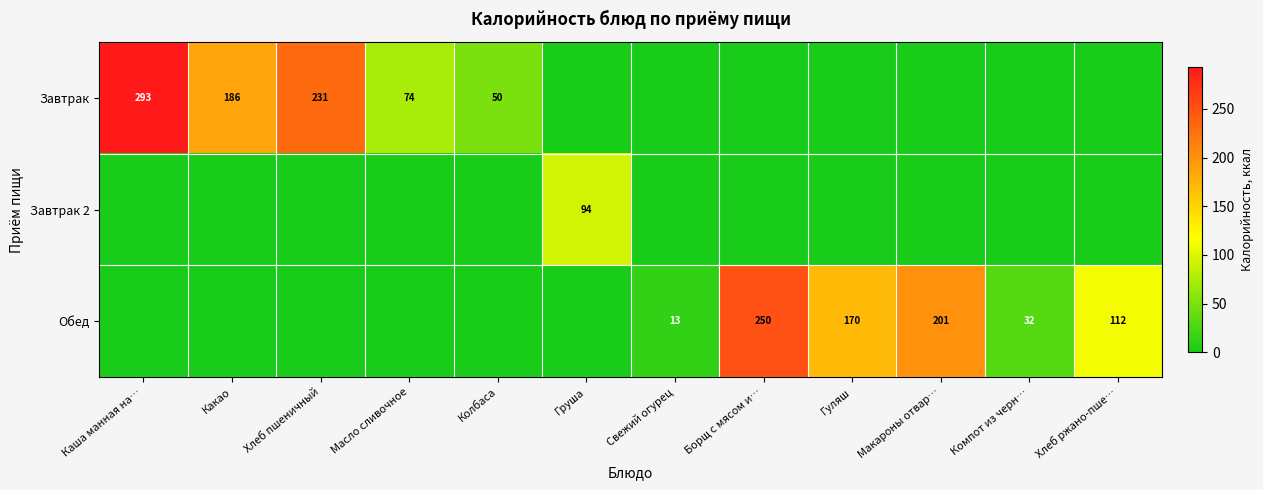

Is the value of Завтрак at Какао greater than the value of Завтрак 2 at Груша?

Yes